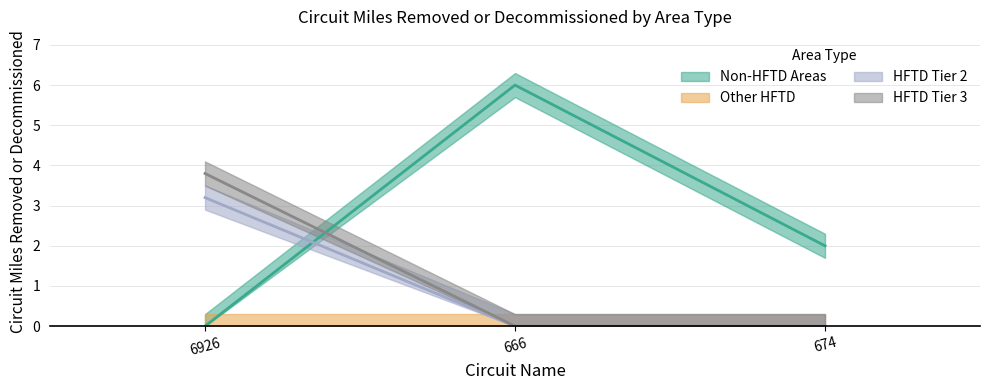

What is the value of the Non-HFTD Areas point at the 3rd from the left?

2.0